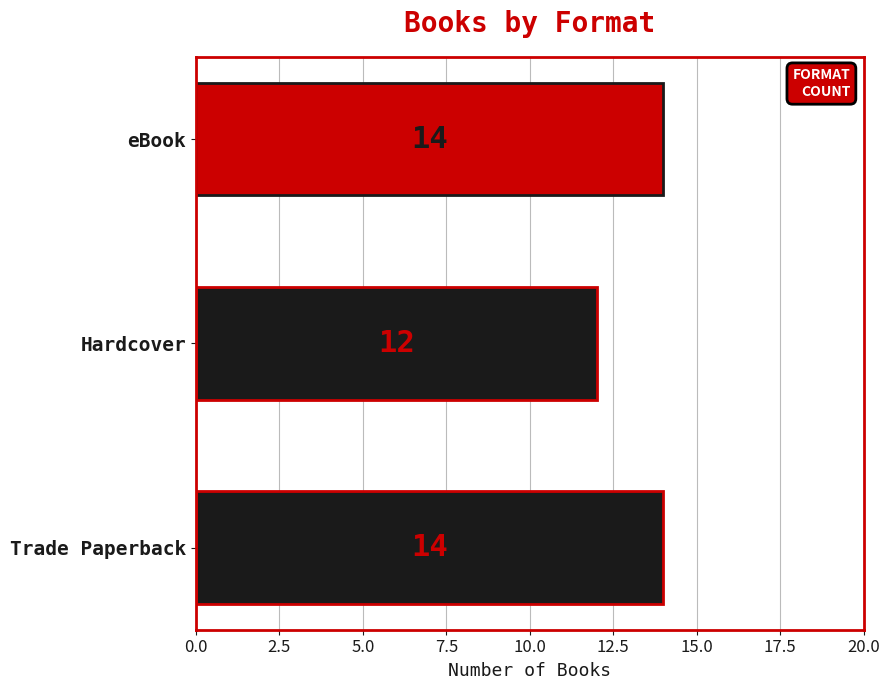

Between Trade Paperback and Hardcover, which is larger?

Trade Paperback